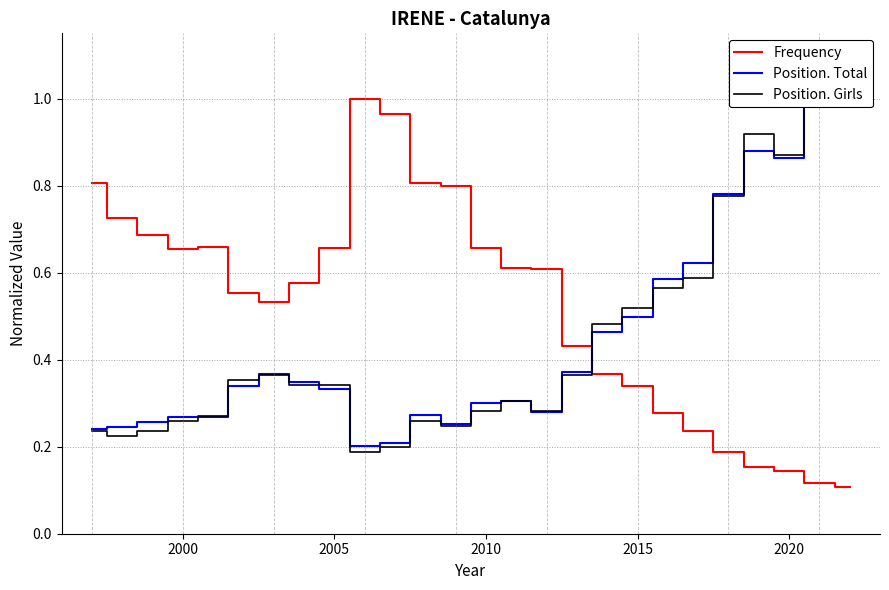

Which series has the widest spread of values?

Frequency